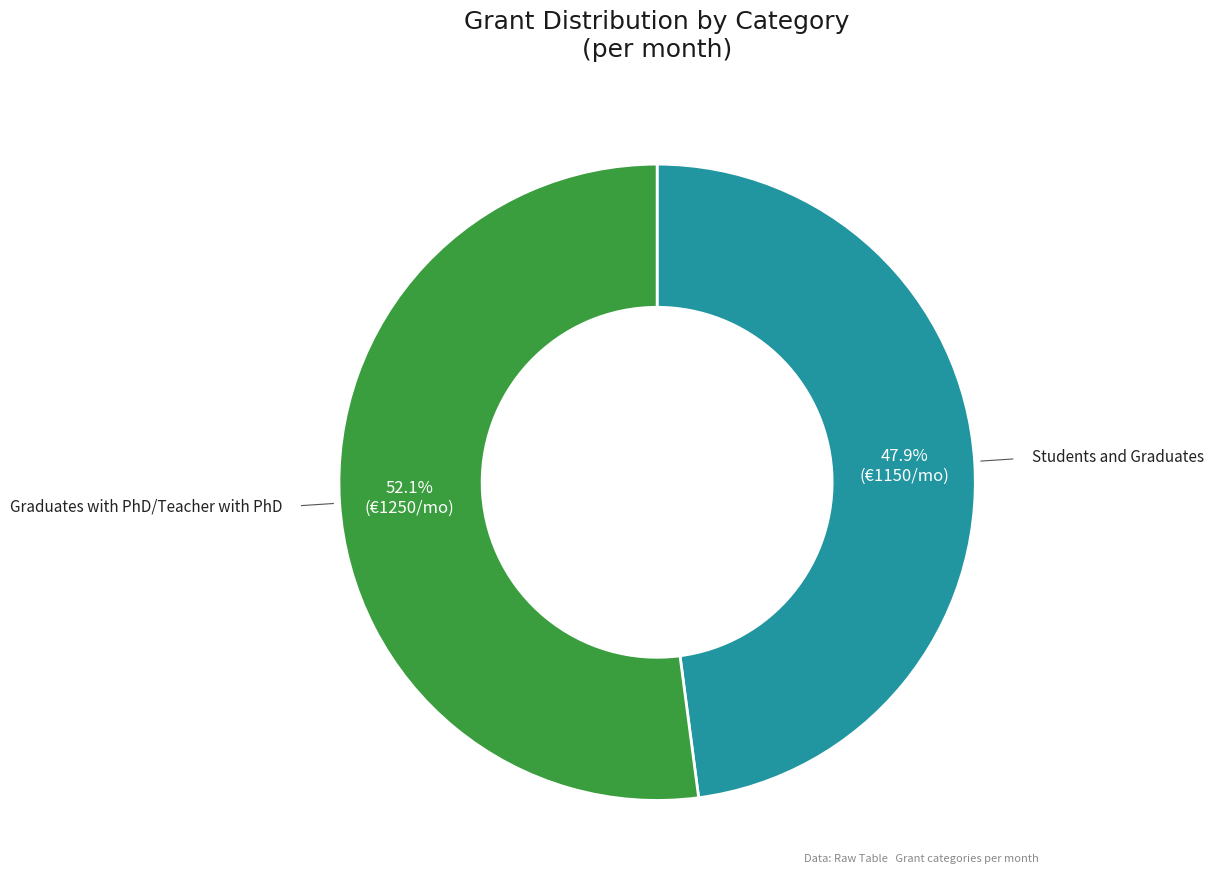

Is there a majority slice in this chart?

Yes